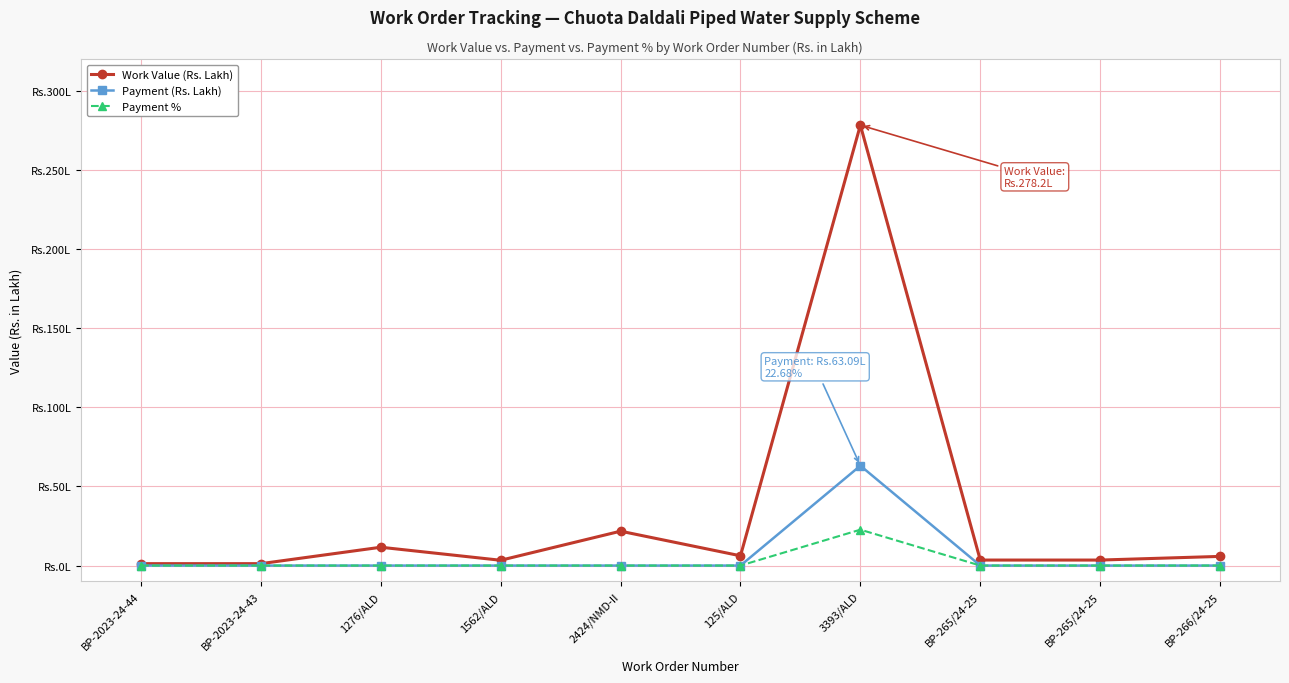

What are all the series names shown in the legend?

Work Value (Rs. Lakh), Payment (Rs. Lakh), Payment %